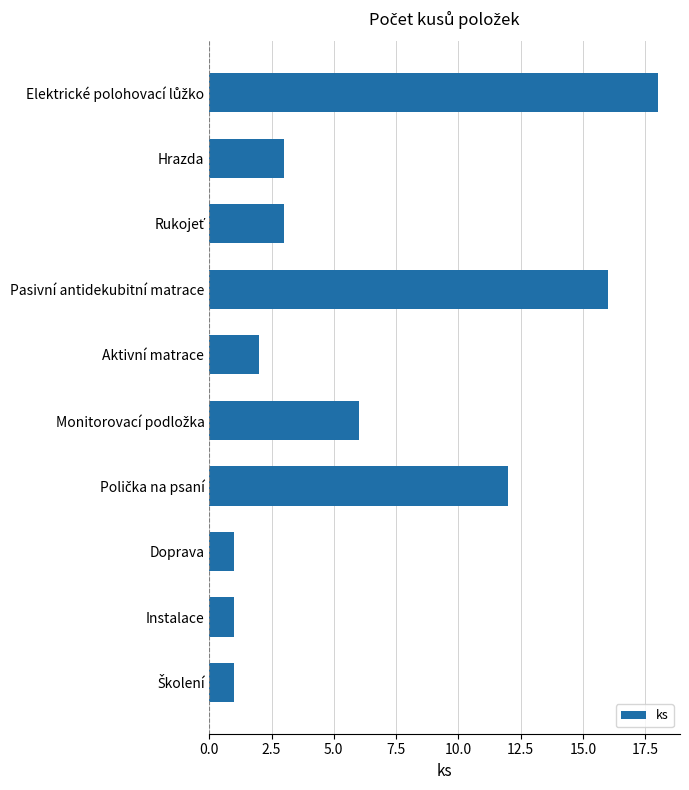

What is the sum of the values at Instalace and Pasivní antidekubitní matrace?

17